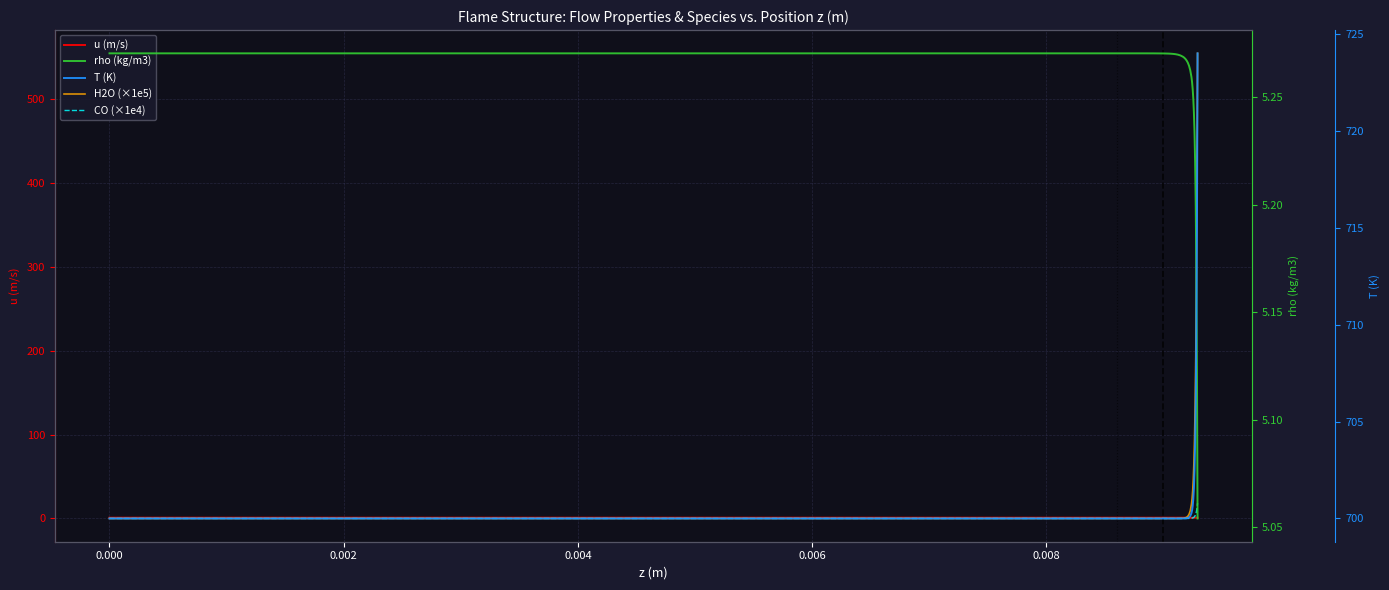

Does the chart have visible grid lines?

Yes